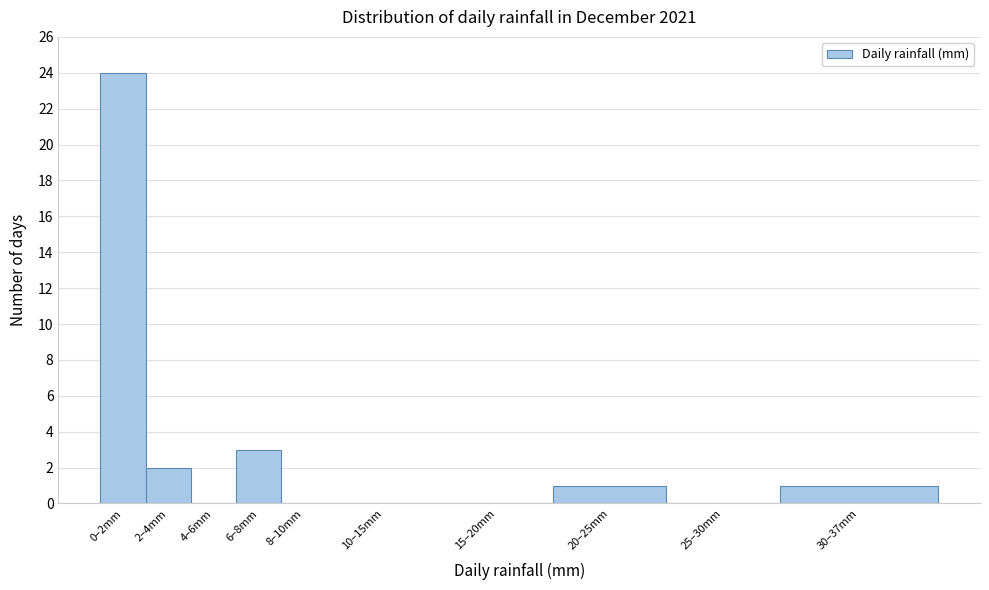

Reading left to right, transcribe all the data shown in this chart.

0–2mm=24	2–4mm=2	4–6mm=0	6–8mm=3	8–10mm=0	10–15mm=0	15–20mm=0	20–25mm=1	25–30mm=0	30–37mm=1